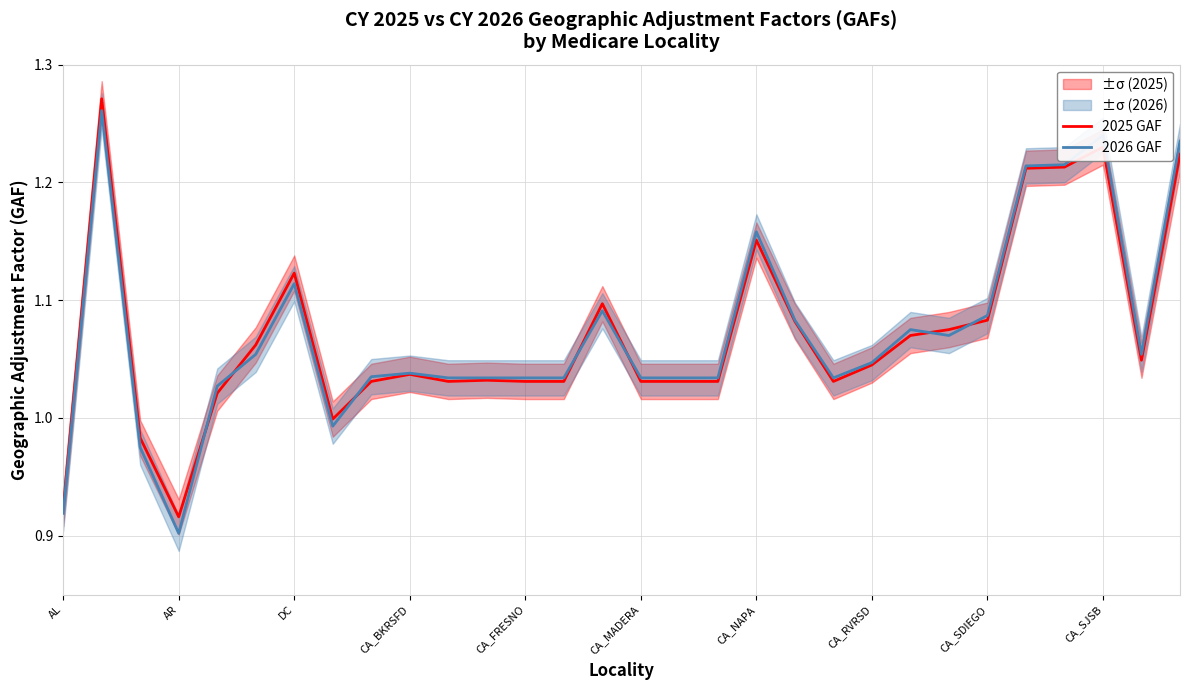

At which label does 2026 GAF reach its minimum?

AR